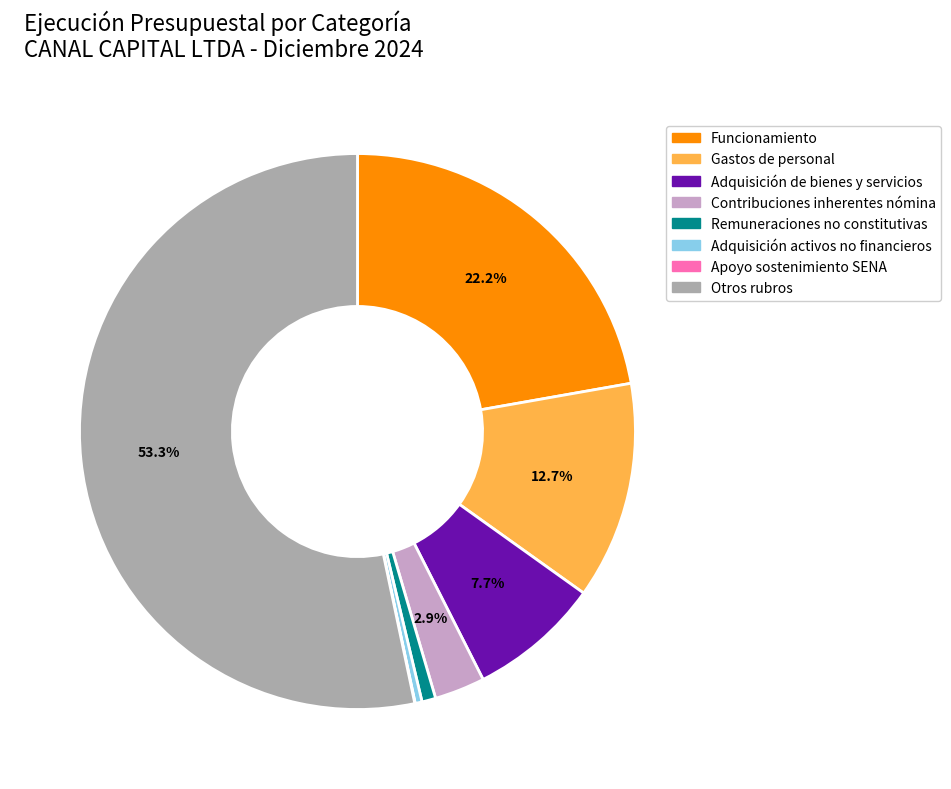

Which slice is the largest?

Otros rubros